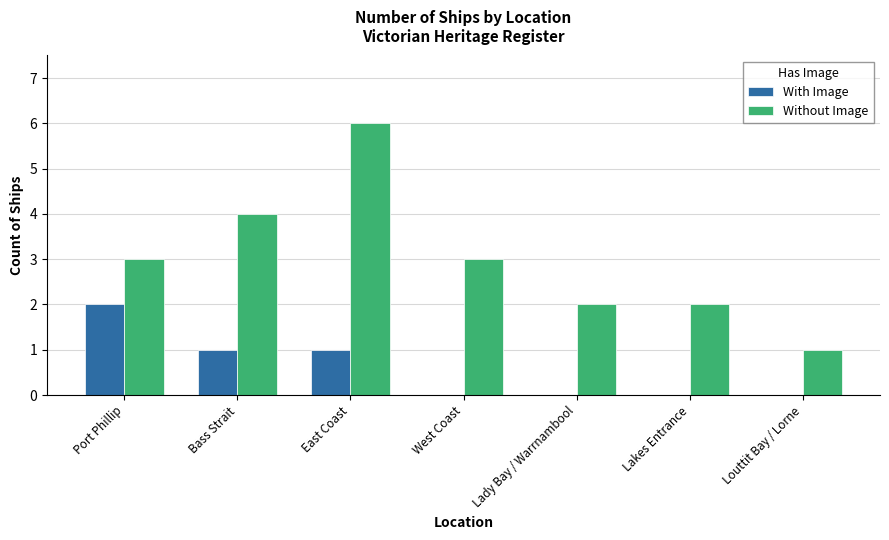

What is the total value across all series at Port Phillip?

5